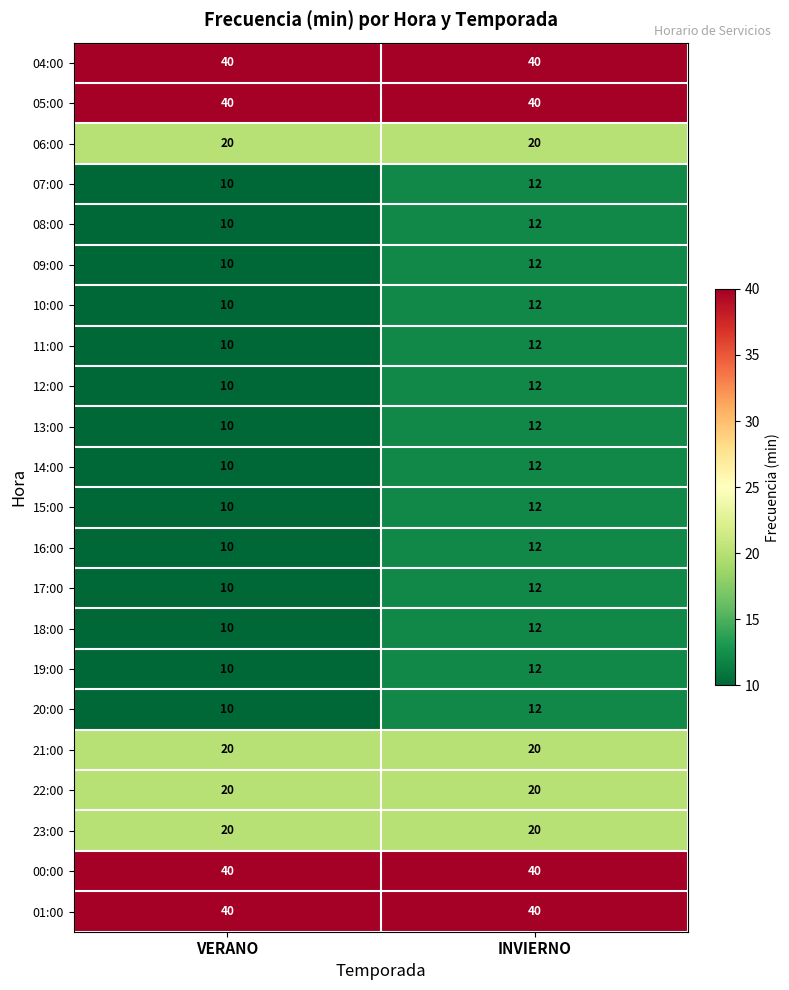

Is it true that 17:00 equals 12 at INVIERNO?

True